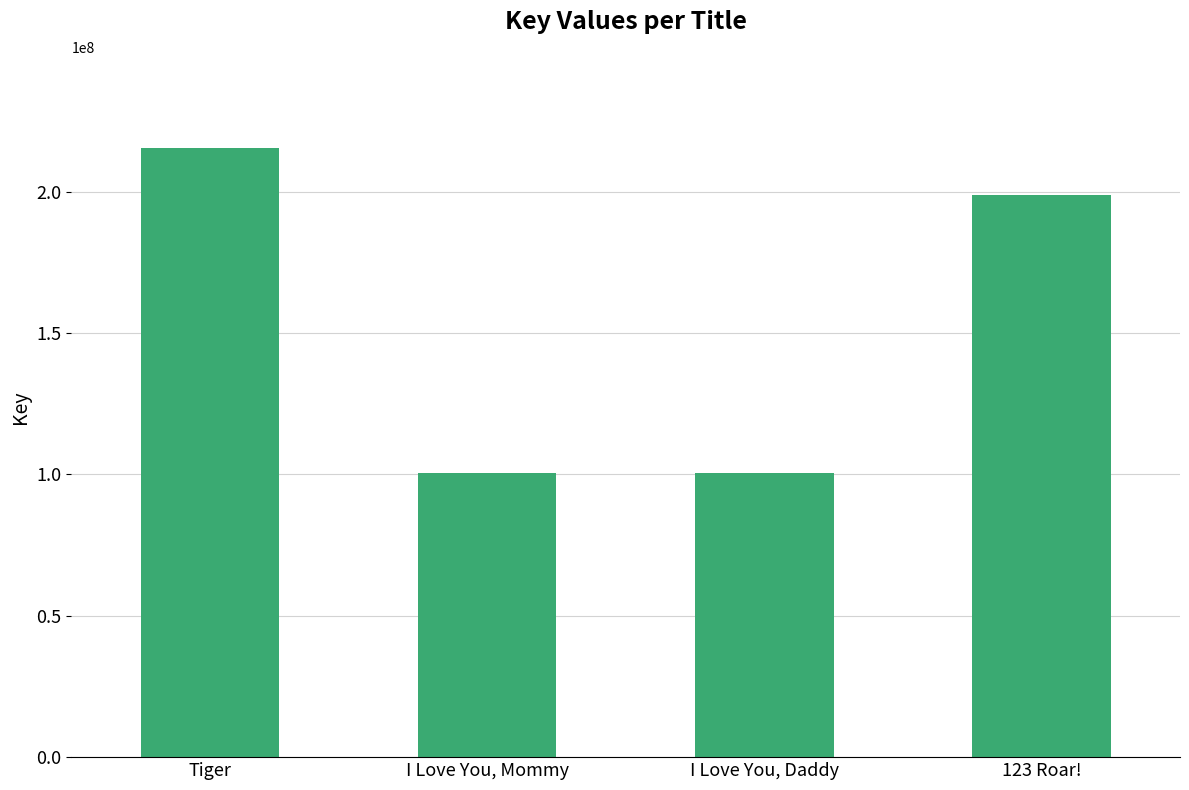

What value does the data have at I Love You, Daddy?

100402880